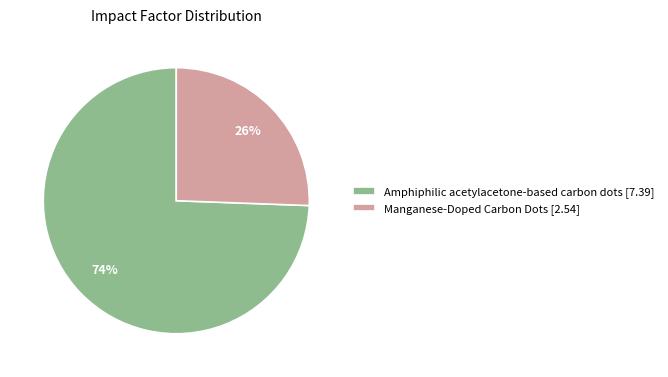

True or false: Manganese-Doped Carbon Dots accounts for 26% of the total.

True